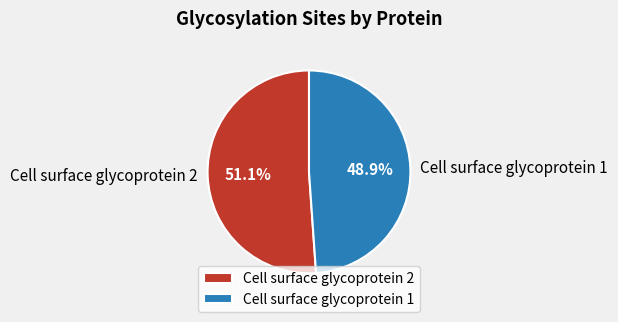

Does Cell surface glycoprotein 1 account for over 50% of the chart?

No